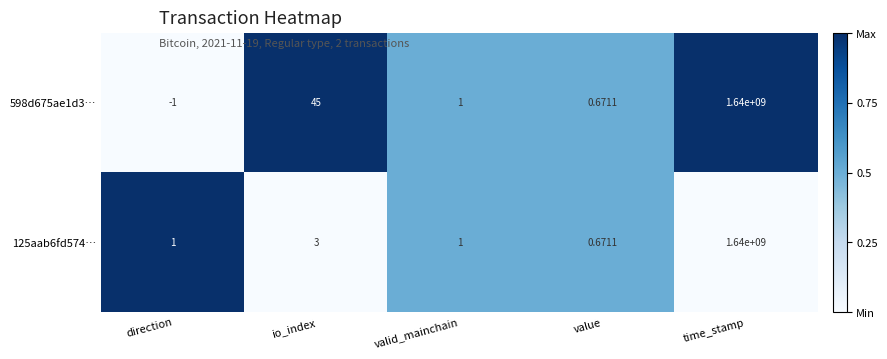

Which series has the largest total across all categories?

598d675ae1d3…